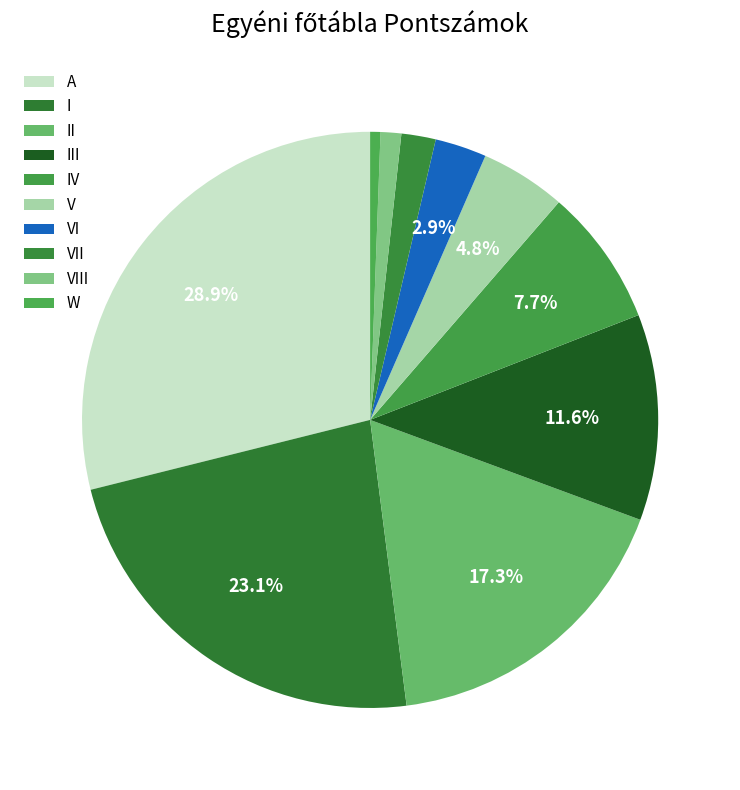

Which slice is the largest?

A